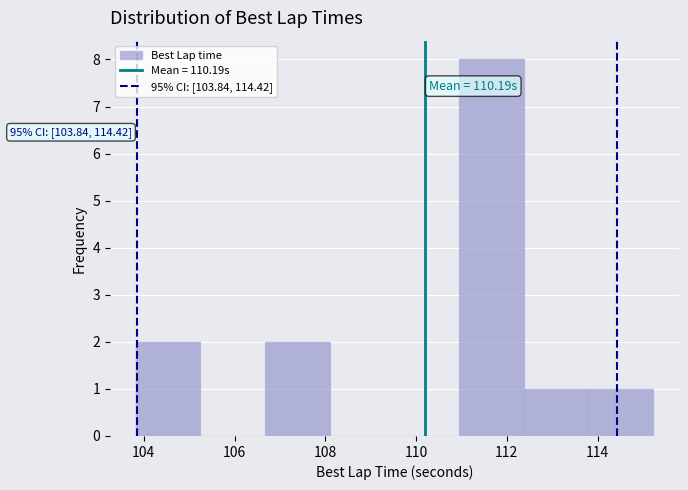

Over which range of the x-axis is the bar tallest?

111.0 to 112.4